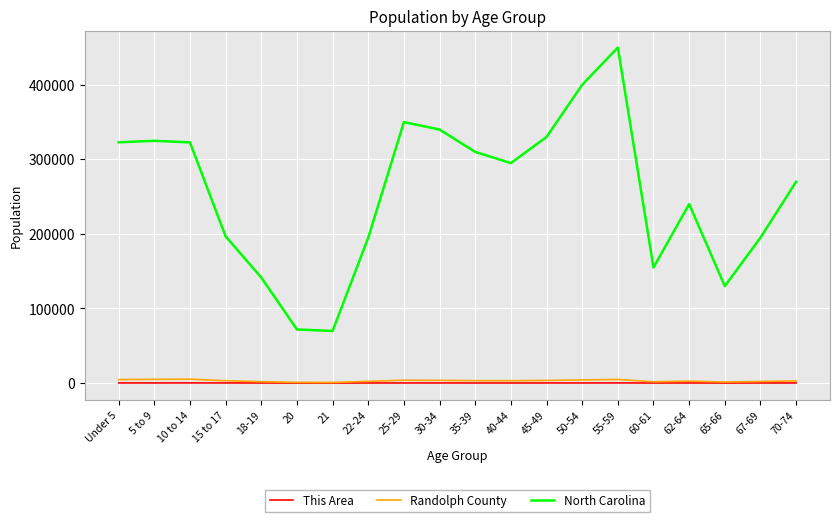

True or false: This Area and North Carolina intersect in this chart.

False